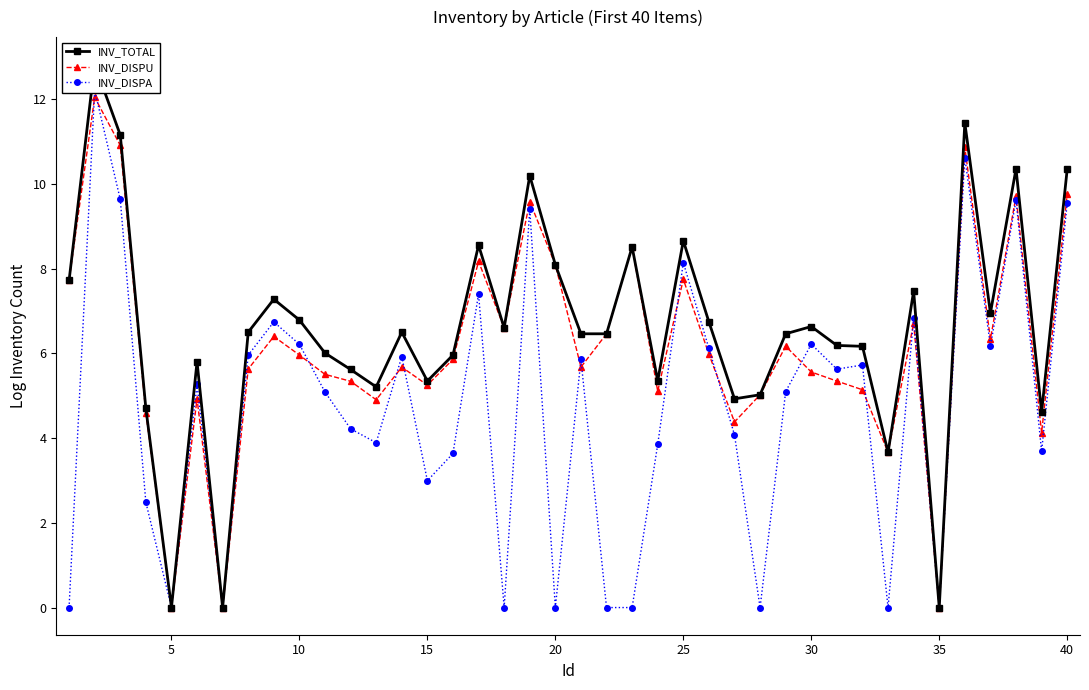

True or false: INV_DISPU has more than 0 points higher than both neighbors.

True